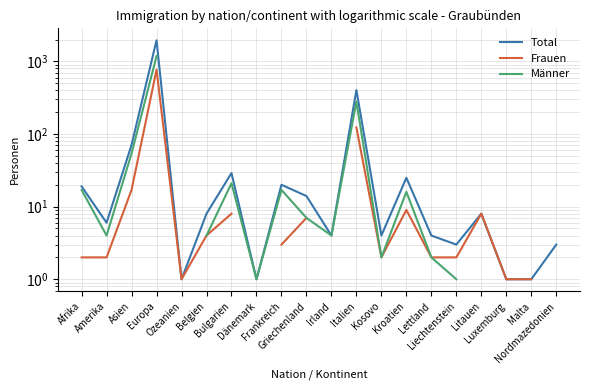

What is the spread (max minus min) of values at Bulgarien?

21.0